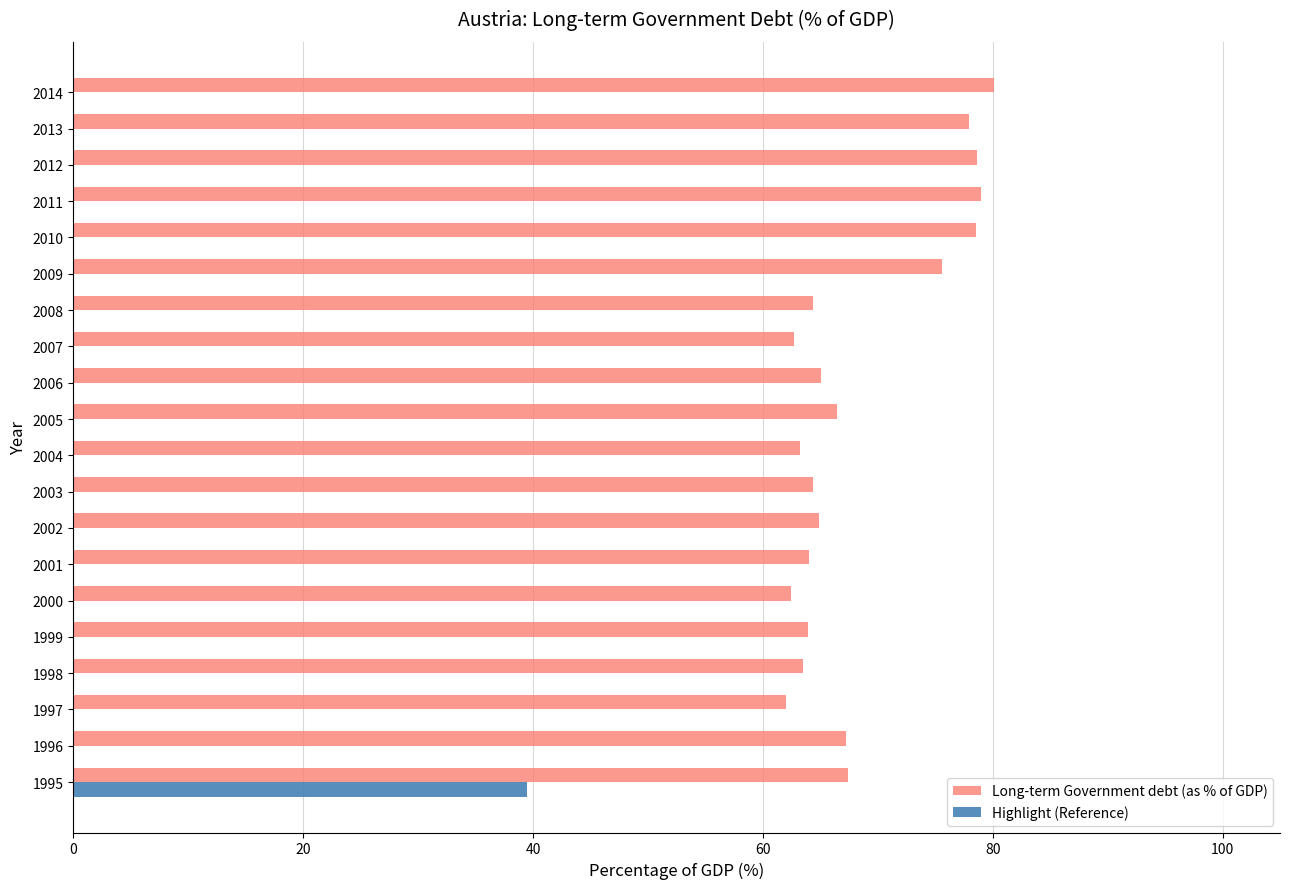

What is the sum of the Long-term Government debt (as % of GDP) values at 1996 and 1997?

129.3